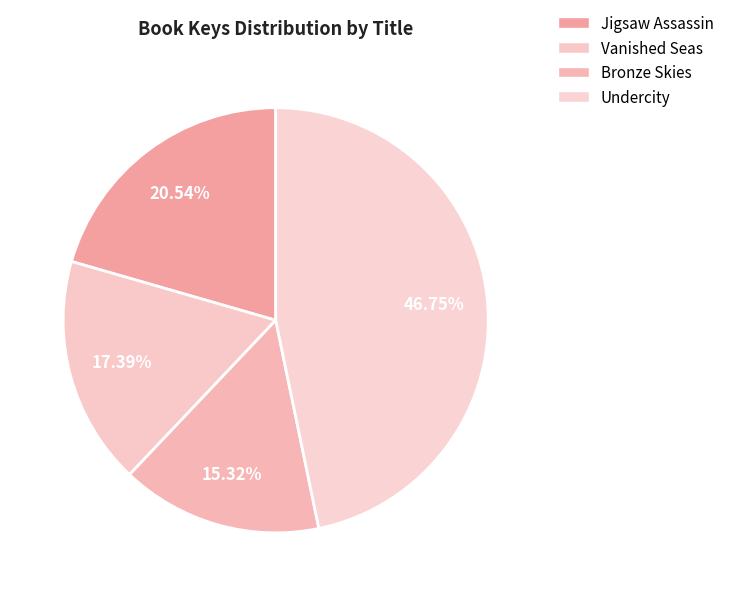

How many segments does this pie chart have?

4